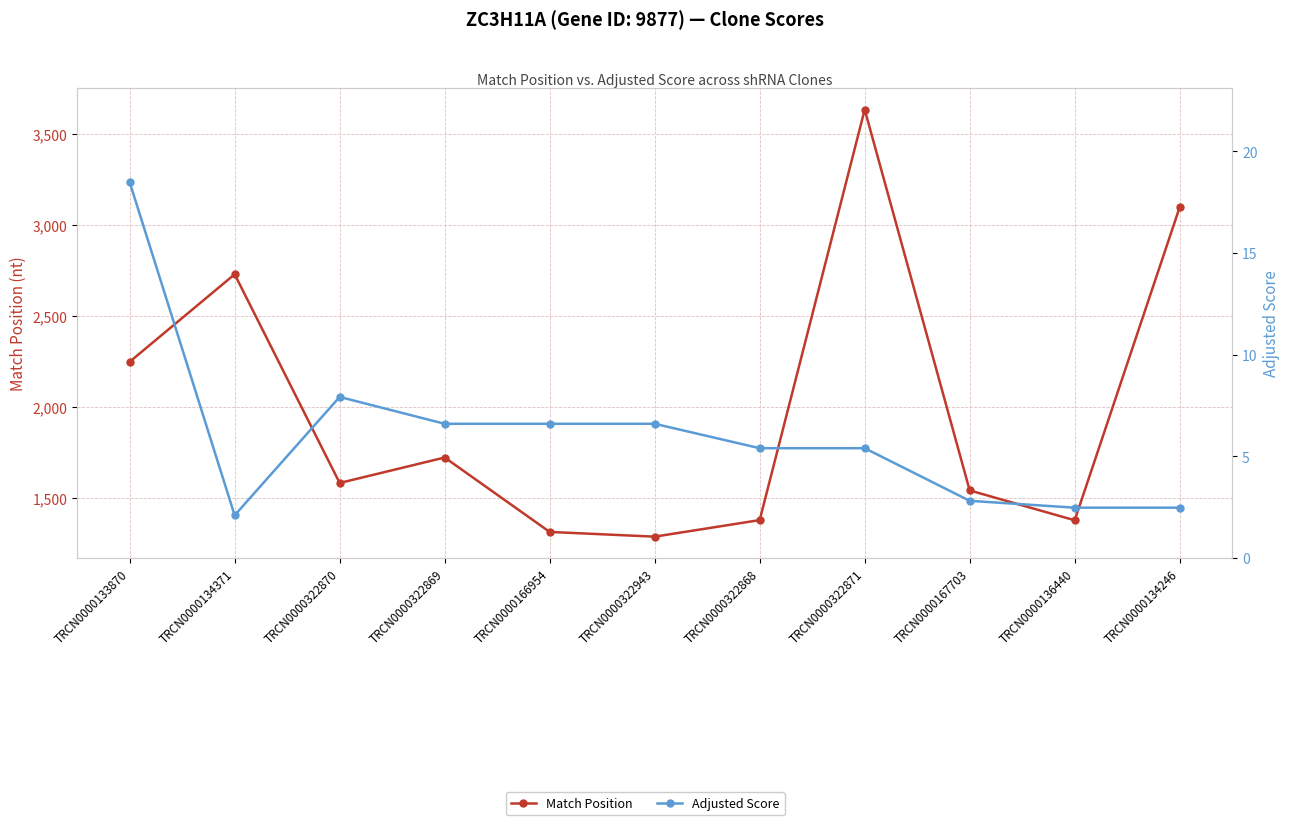

Is it true that Match Position equals 1541.0 at TRCN0000167703?

True